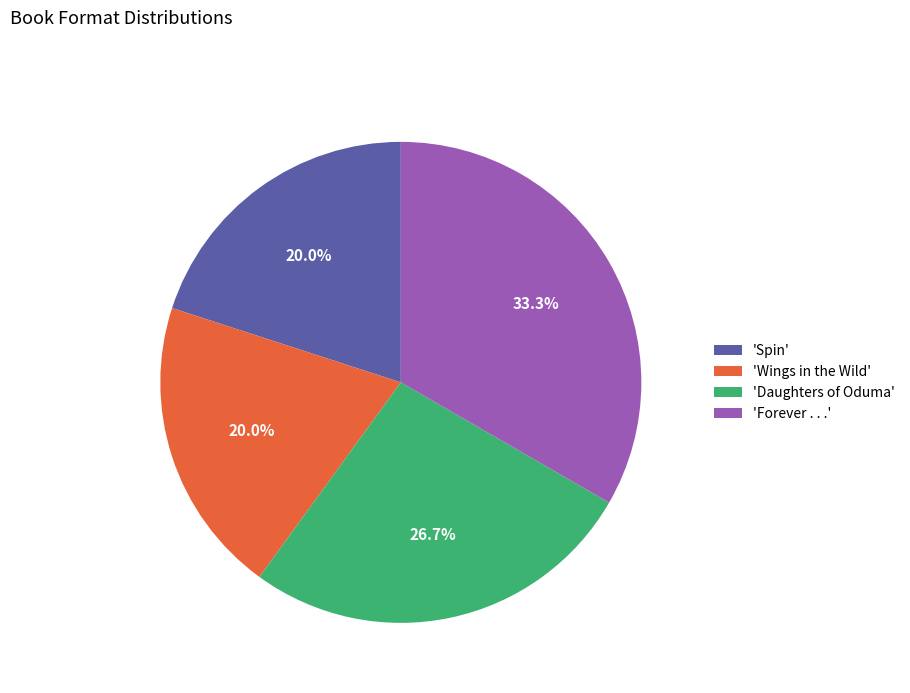

Does any single category account for the majority?

No